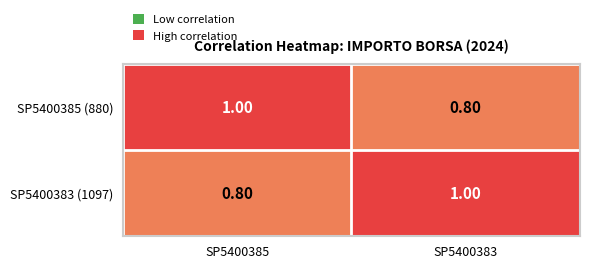

What is the sum of the SP5400385 (880) values at SP5400383 and SP5400385?

1.8